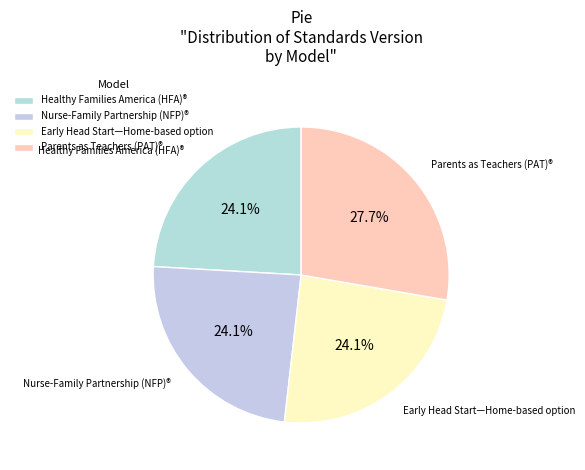

Combined, do Parents as Teachers (PAT)® and Healthy Families America (HFA)® account for over 50%?

Yes